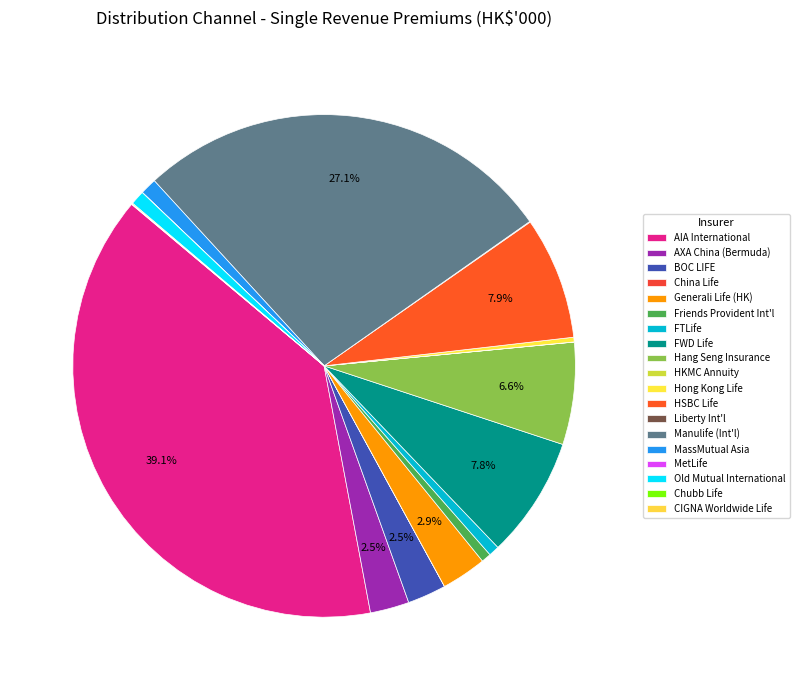

Does any single category account for the majority?

No